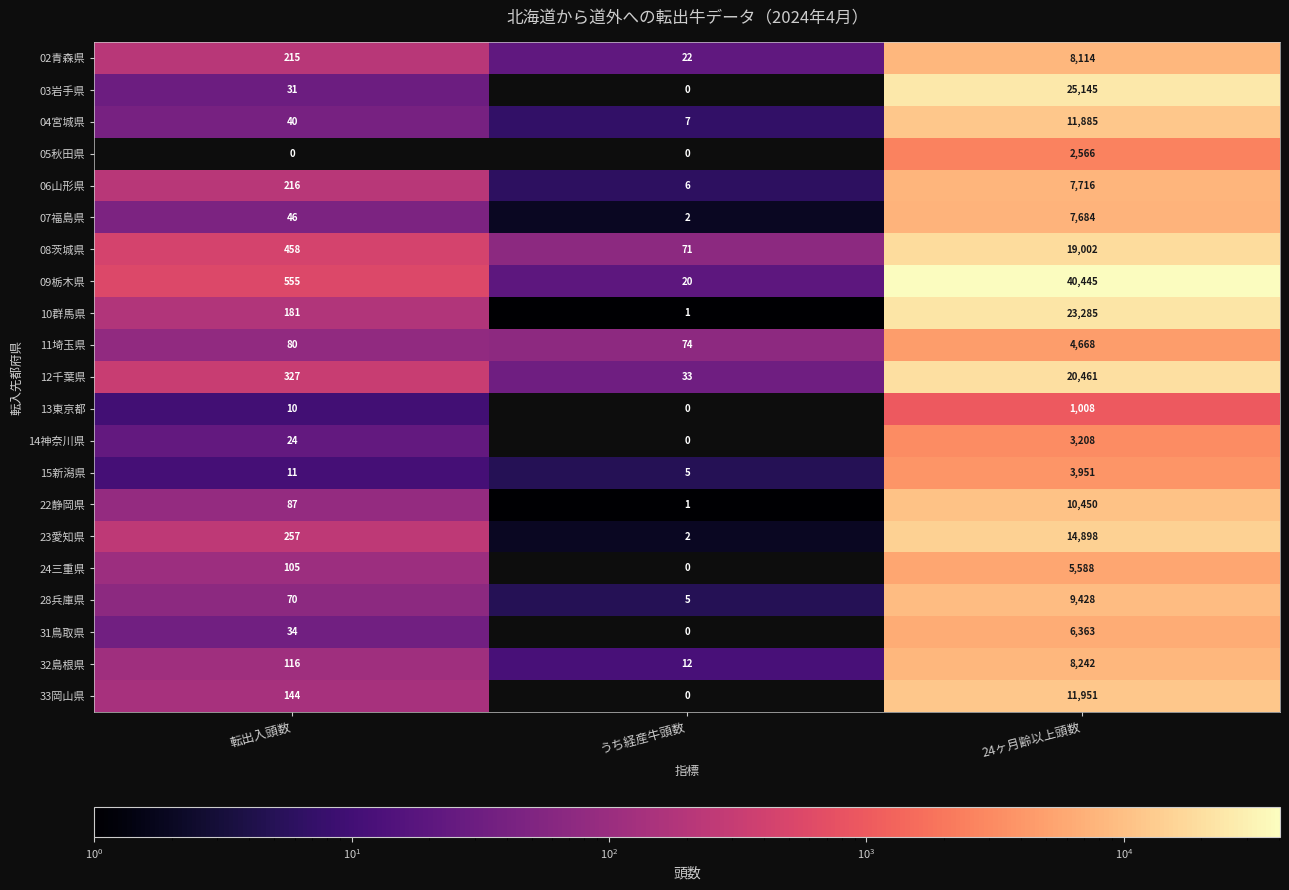

At which category is the sum across all series the highest?

24ヶ月齢以上頭数